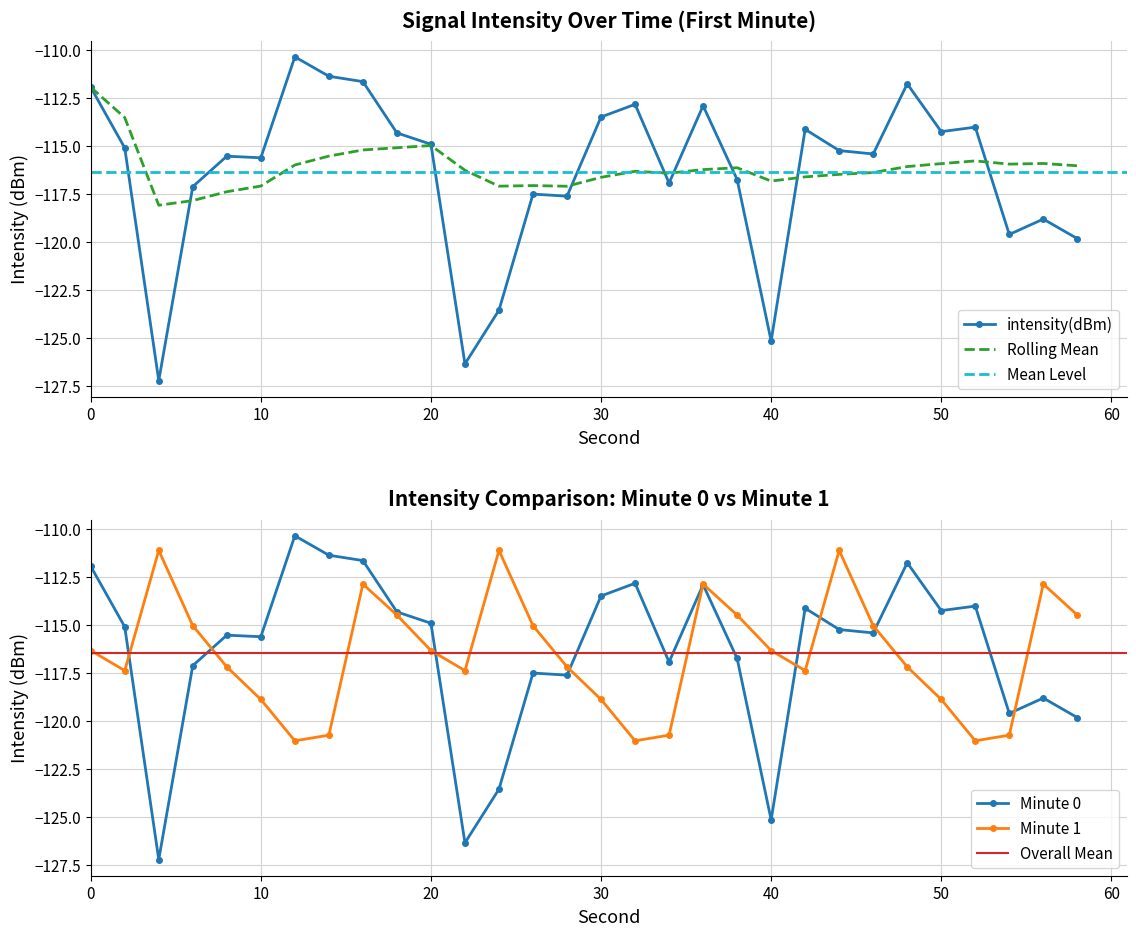

What is the maximum value for Rolling Mean?

-111.9